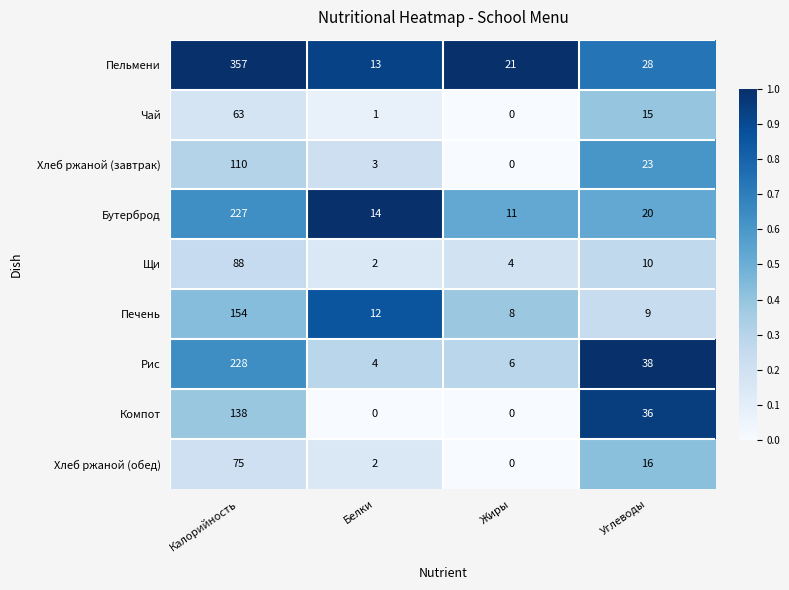

Which series has the widest spread of values?

Пельмени